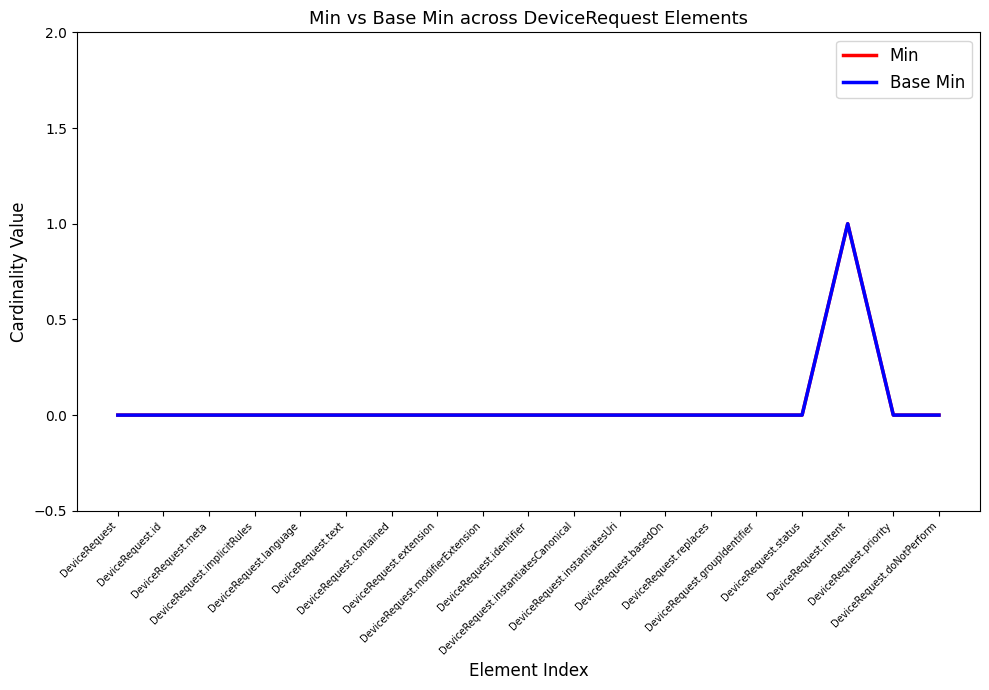

Does the chart display data point markers on the line(s)?

No